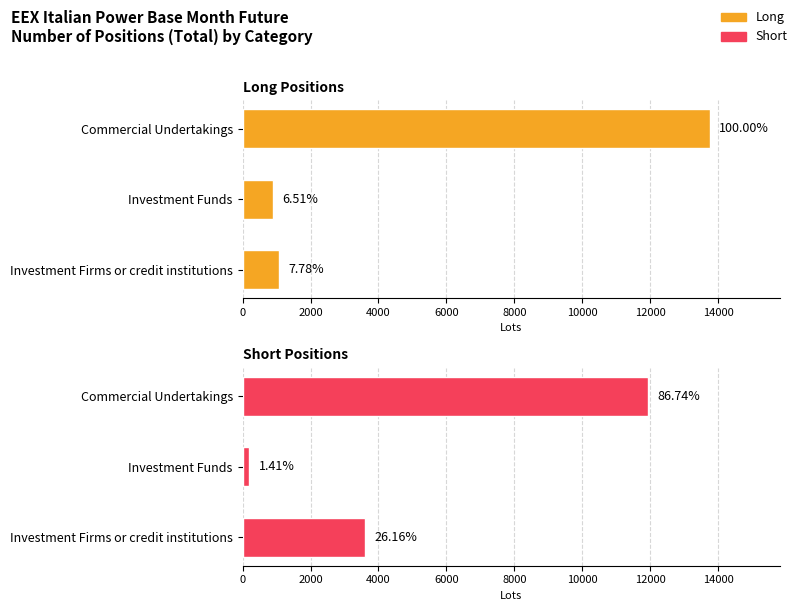

What is the highest value of the Short series?

11936.0